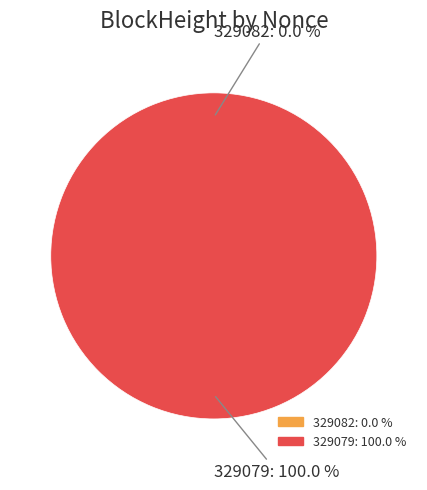

Is there any slice that represents more than half of the pie?

Yes